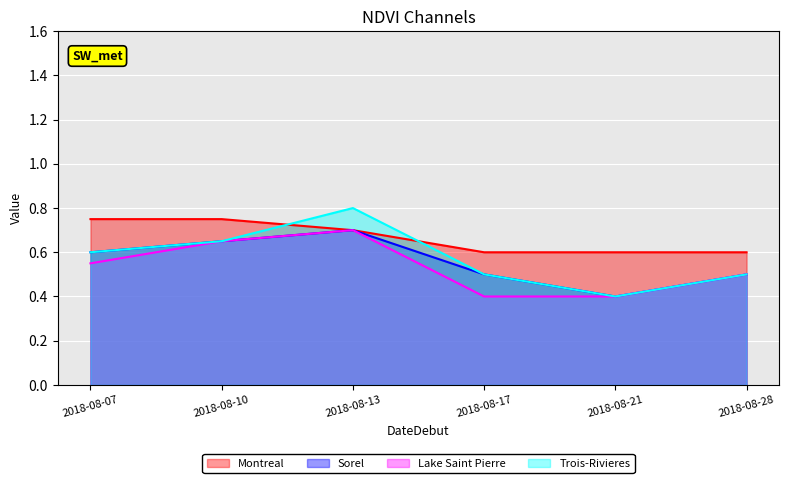

What is the value of the Sorel point at the 4th from the left?

0.5